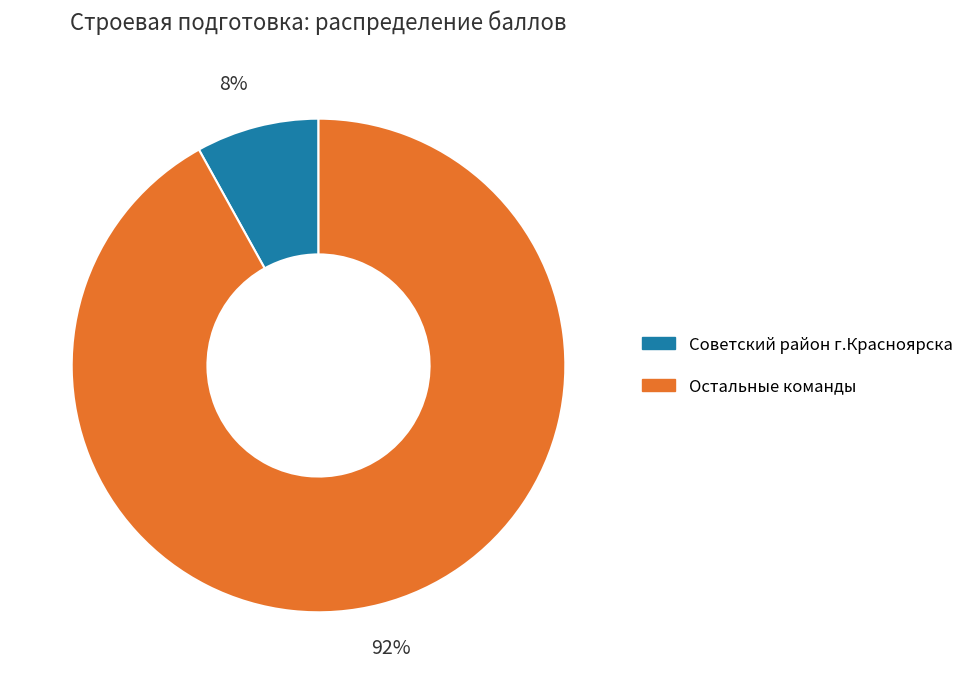

To the nearest percent, what is the average slice percentage?

50%